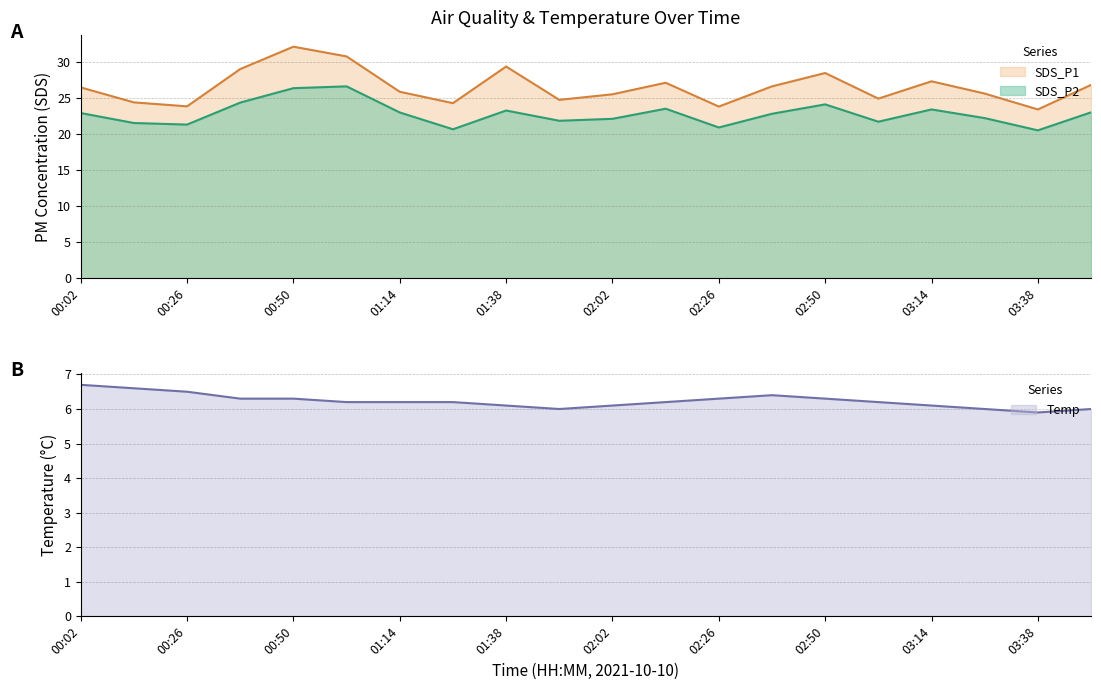

How many lines are shown in the chart?

3